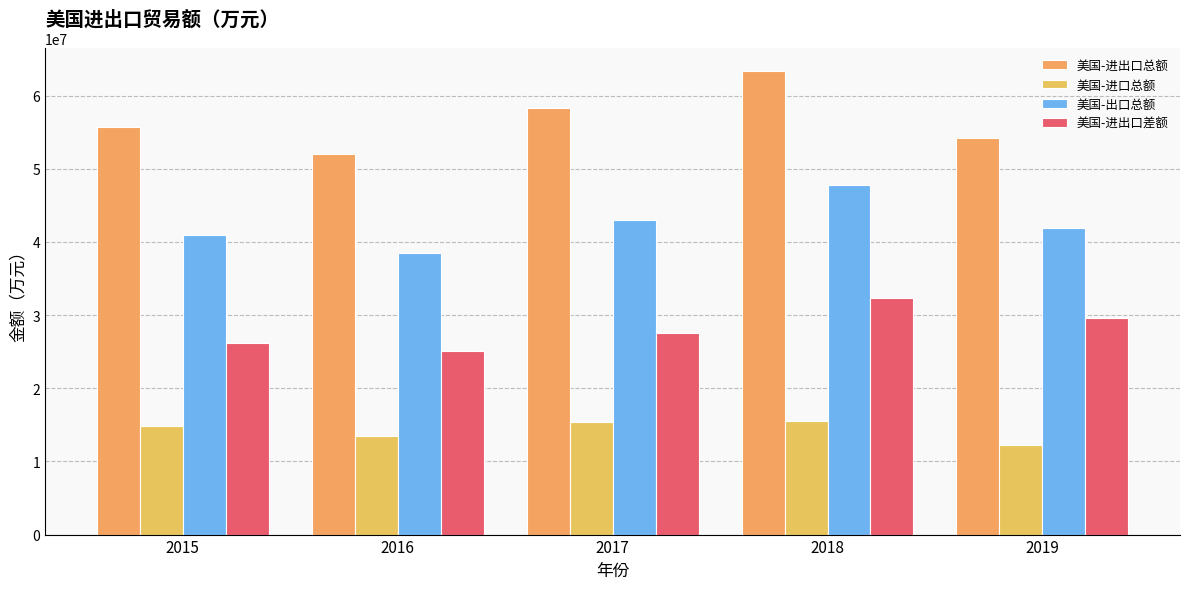

What is the approximate value of 美国-进出口差额 at 2018?

32327262